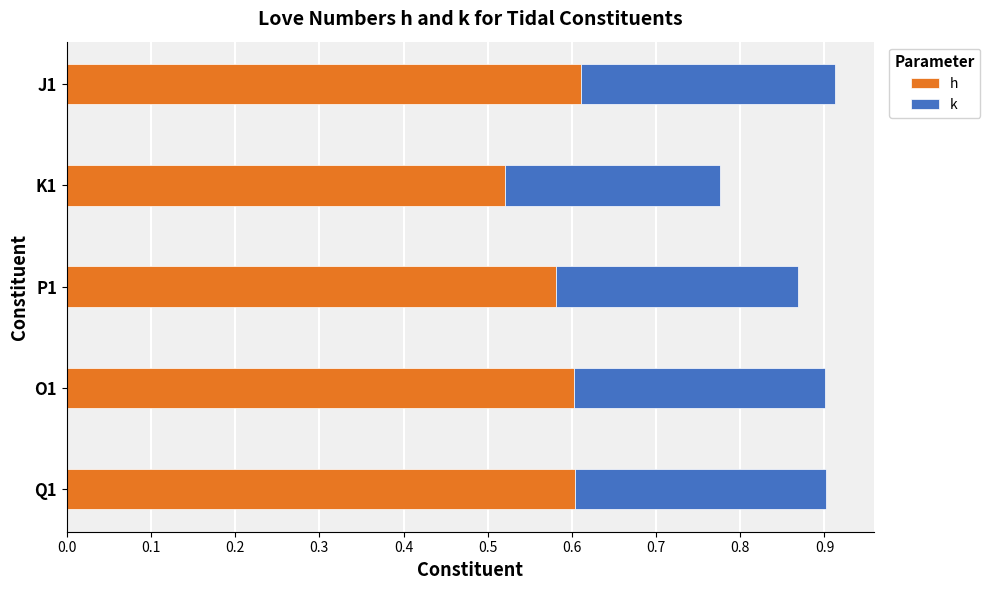

How many categories are shown in the chart?

5